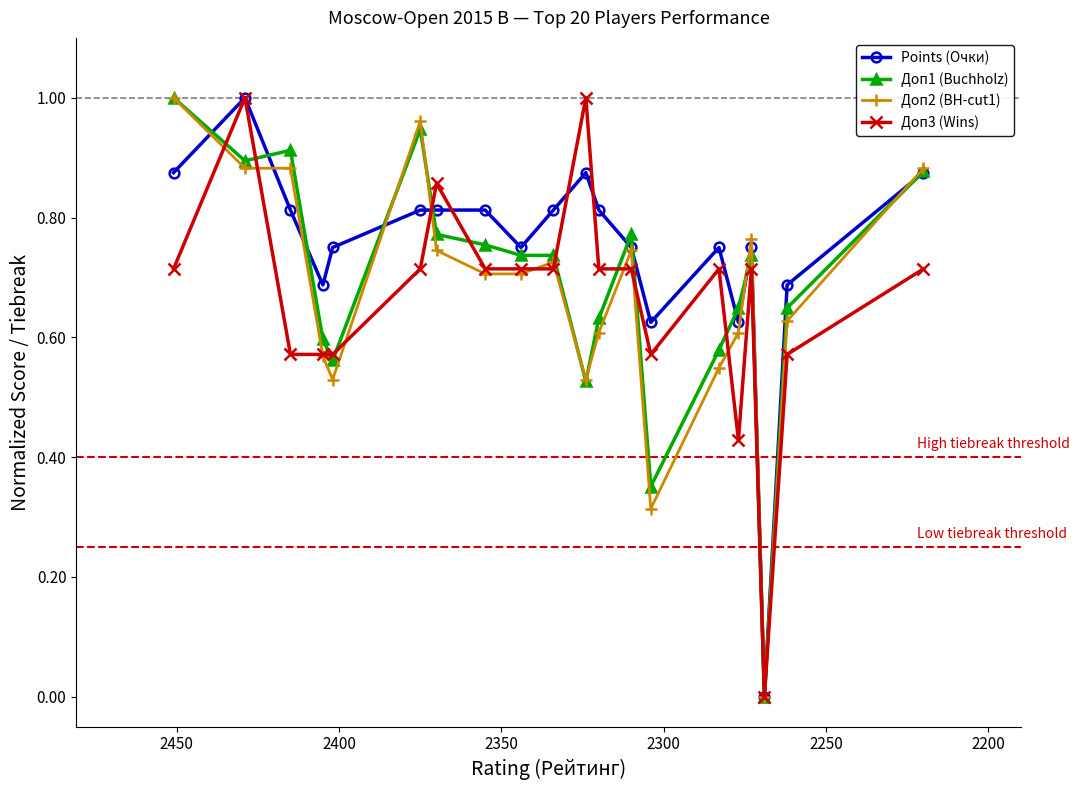

How many intersections are there between Points (Очки) and Доп2 (BH-cut1)?

7